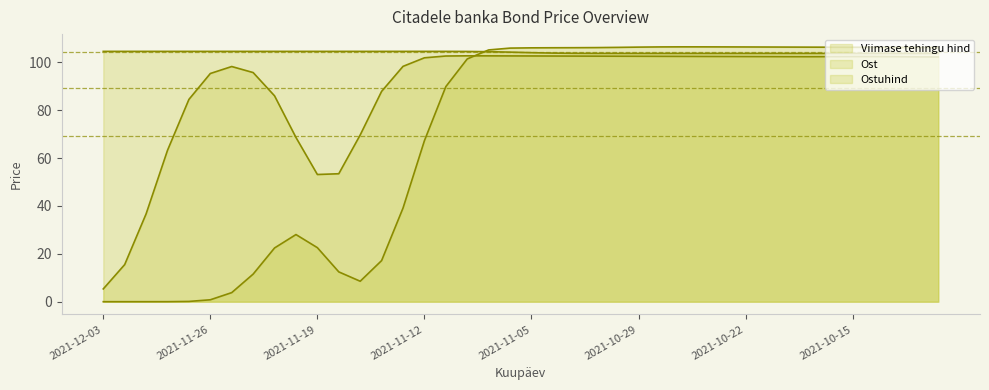

What are all the series names shown in the legend?

Viimase tehingu hind, Ost, Ostuhind